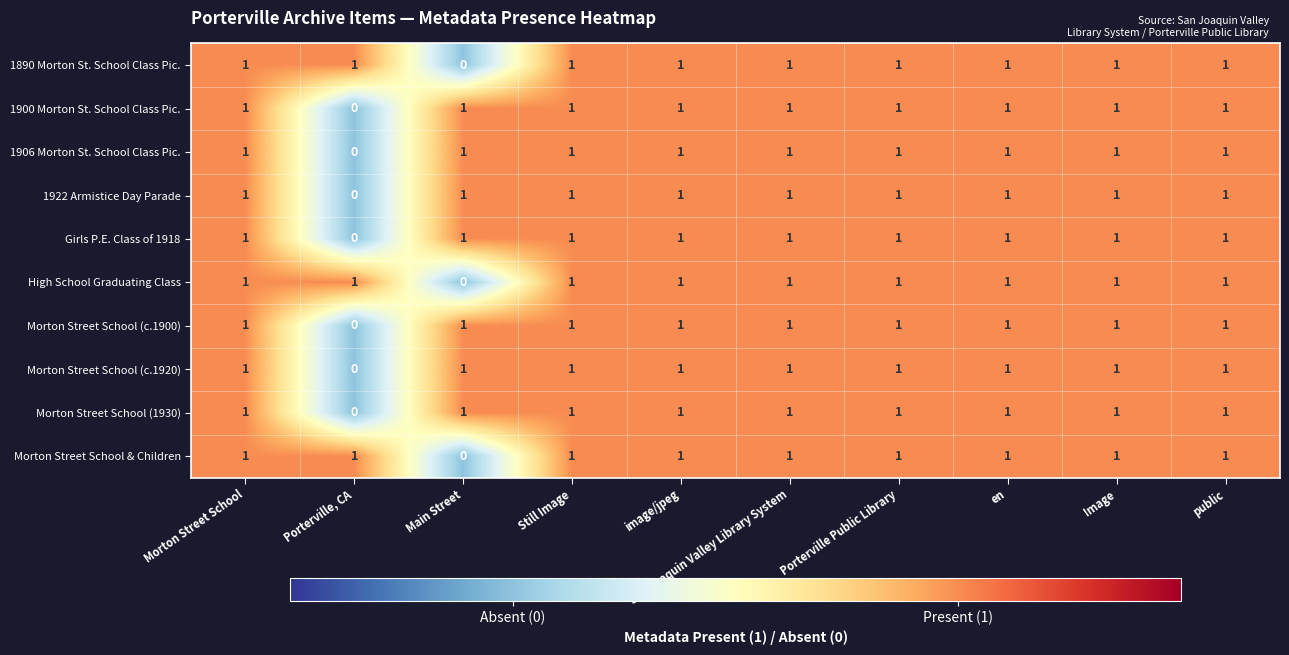

Count the number of data series in this chart.

10